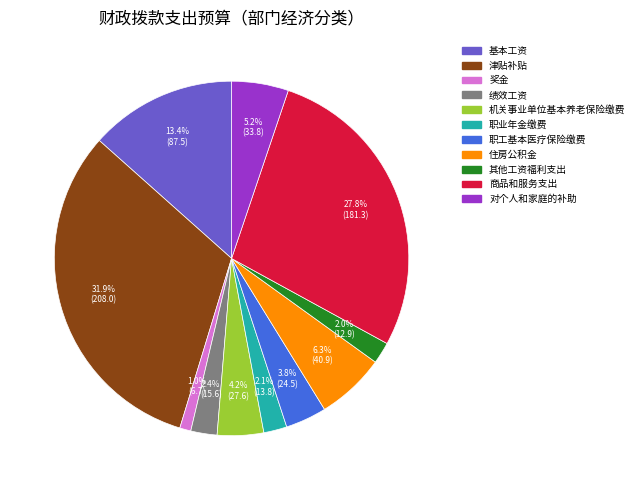

How many slices are in this pie chart?

11